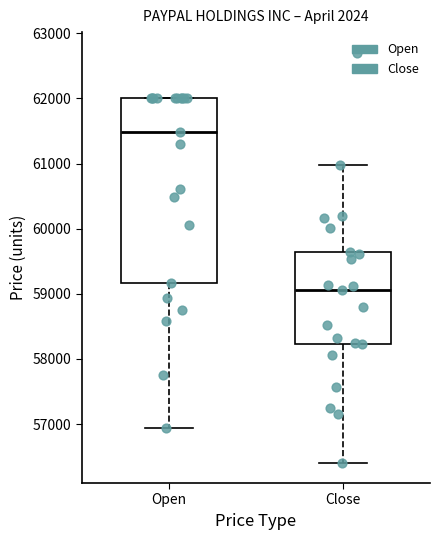

Where does the median line of the box for Open sit on the y-axis? The values are not printed on the chart, so give them approximately, as read against the axis.

61500